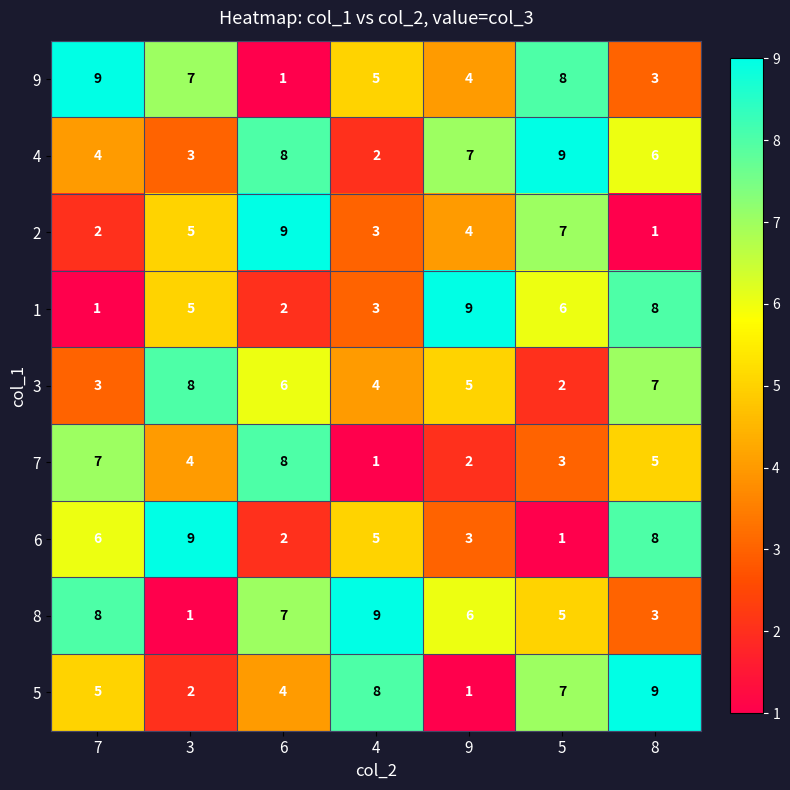

How many 7 values are between 2 and 7?

5